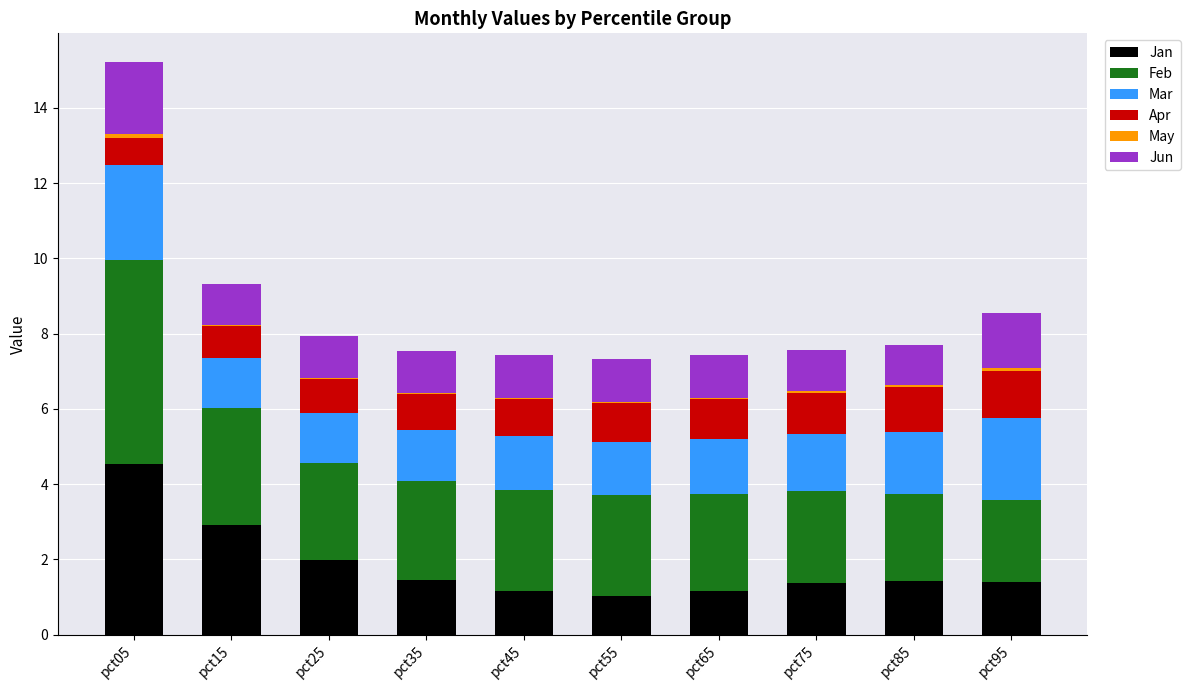

What is the highest value of the Jan series?

4.5